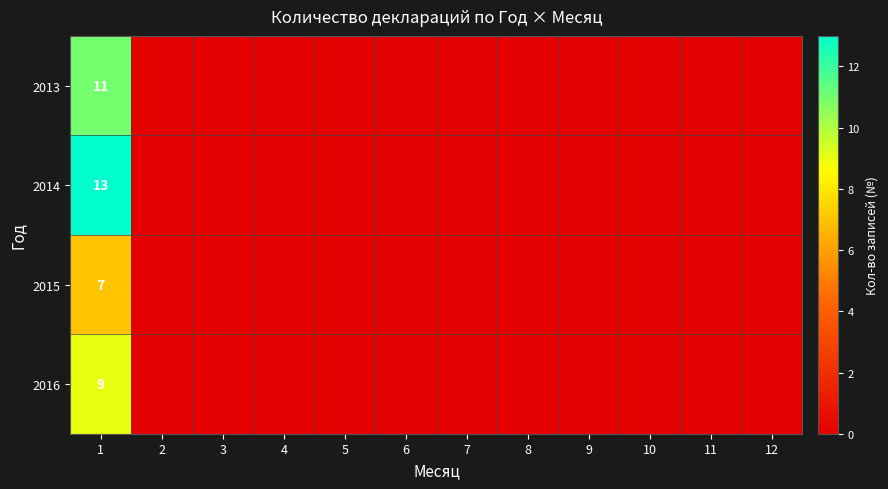

Which has a higher value, 2 or 6?

2